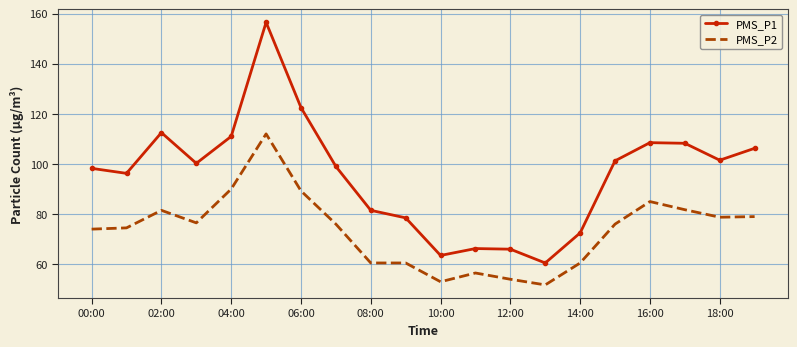

List the series in order of their overall mean, lowest first.

PMS_P2, PMS_P1